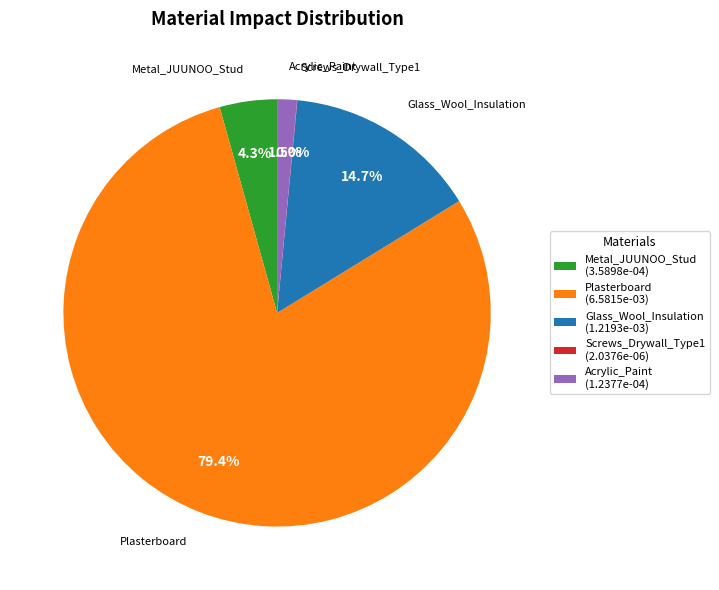

To the nearest percent, what is the average slice percentage?

20%